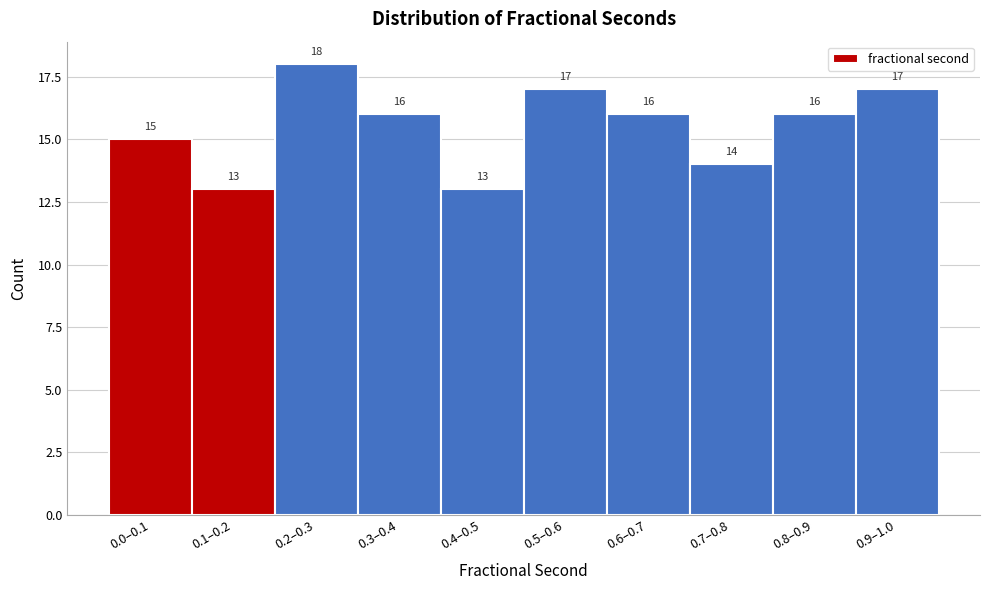

Reading left to right, extract all data points from this chart.

0.0–0.1=15	0.1–0.2=13	0.2–0.3=18	0.3–0.4=16	0.4–0.5=13	0.5–0.6=17	0.6–0.7=16	0.7–0.8=14	0.8–0.9=16	0.9–1.0=17